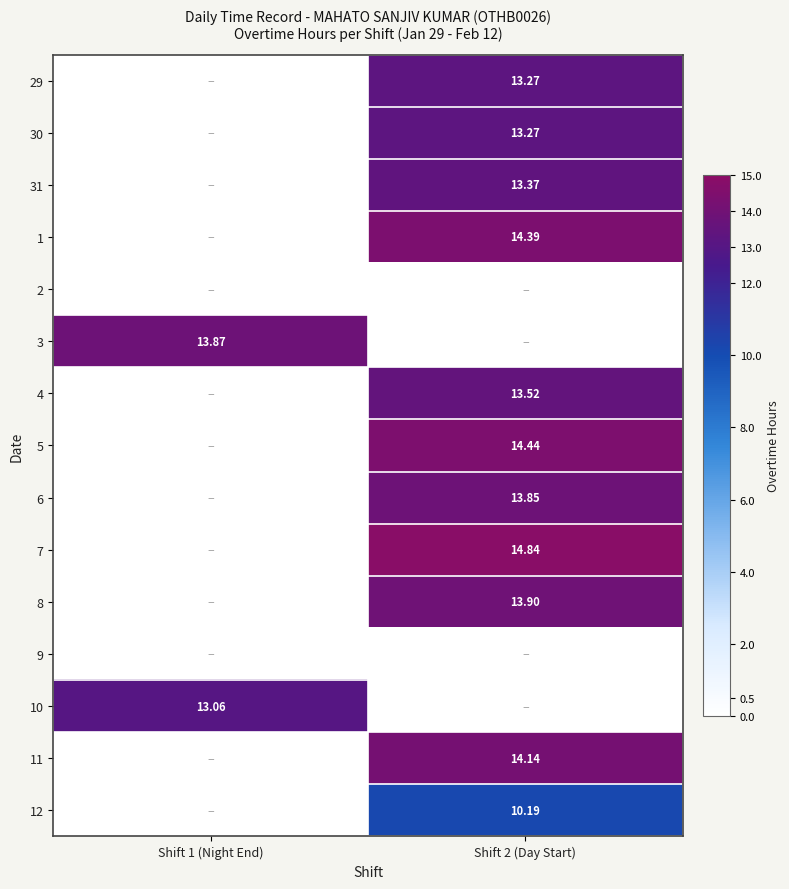

True or false: 7 has a value of 0.0 at Shift 1 (Night End).

True